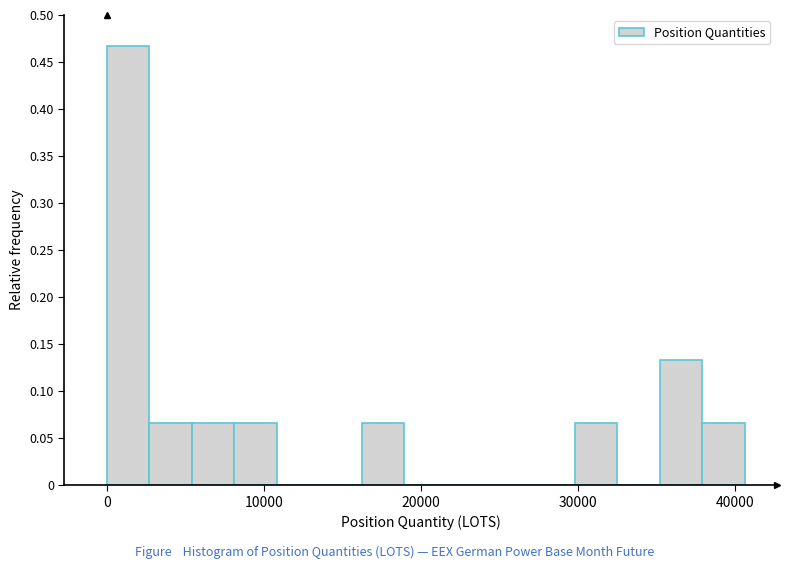

Read against the x-axis, roughly where is the centre of the tallest bar?

1000